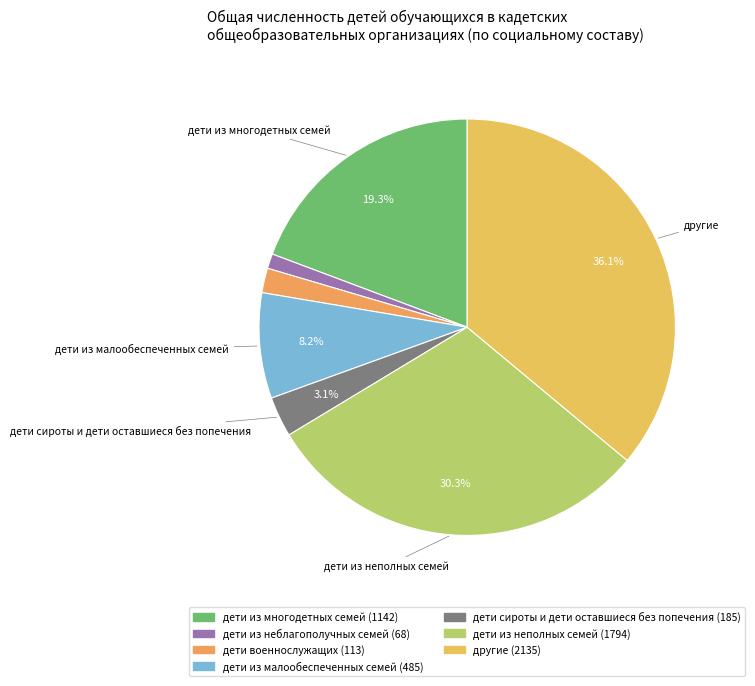

Count the number of slices in the pie.

7